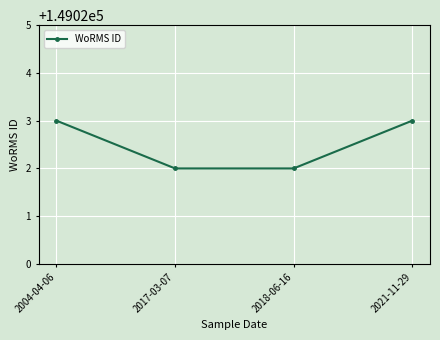

What is the value of the 4th point from the left?

149023